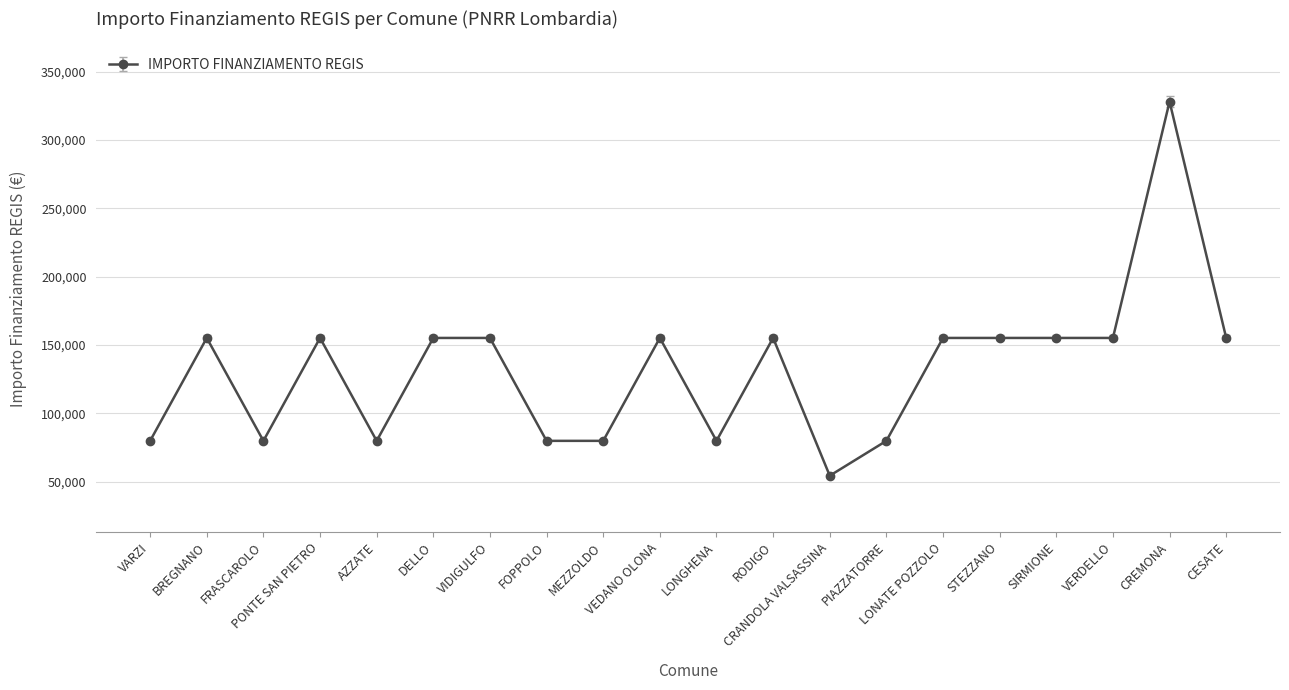

What is the label of the 8th point from the left?

FOPPOLO